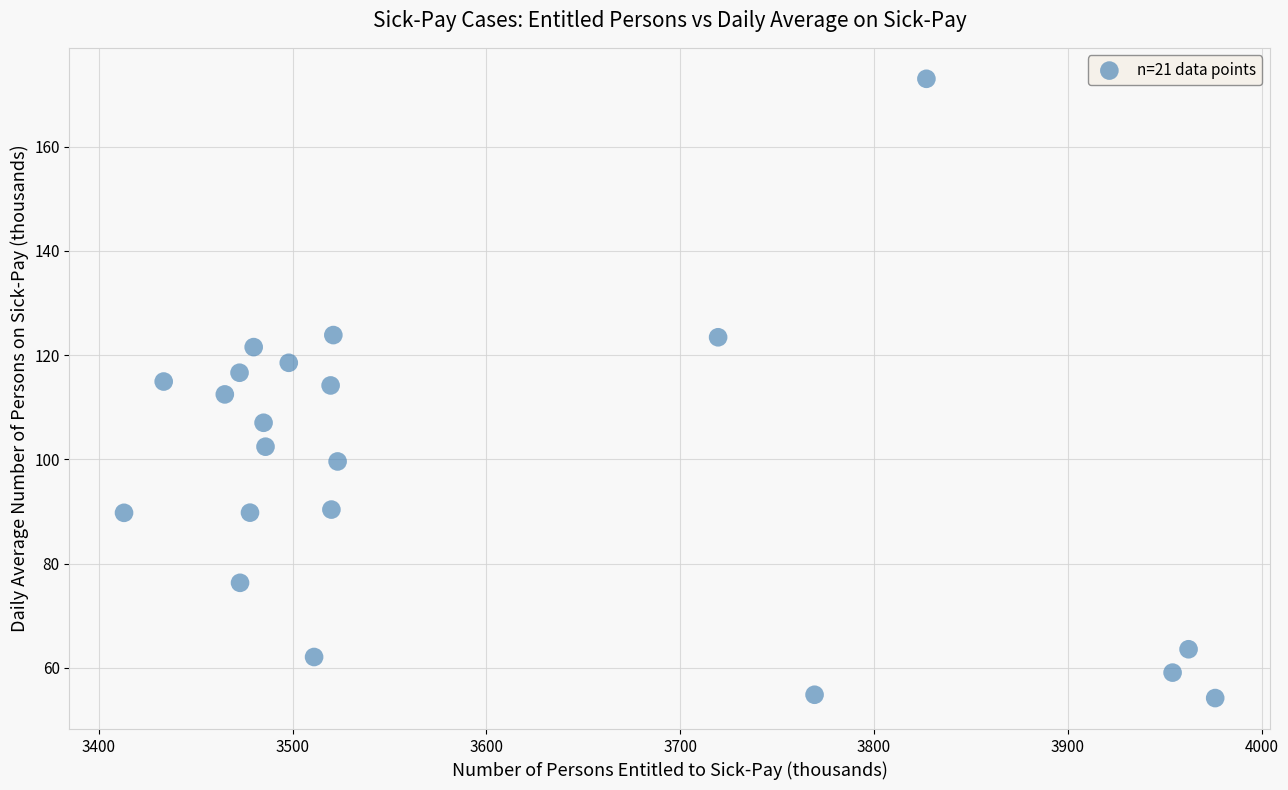

What is the range of Y values (max minus min)?

118.8